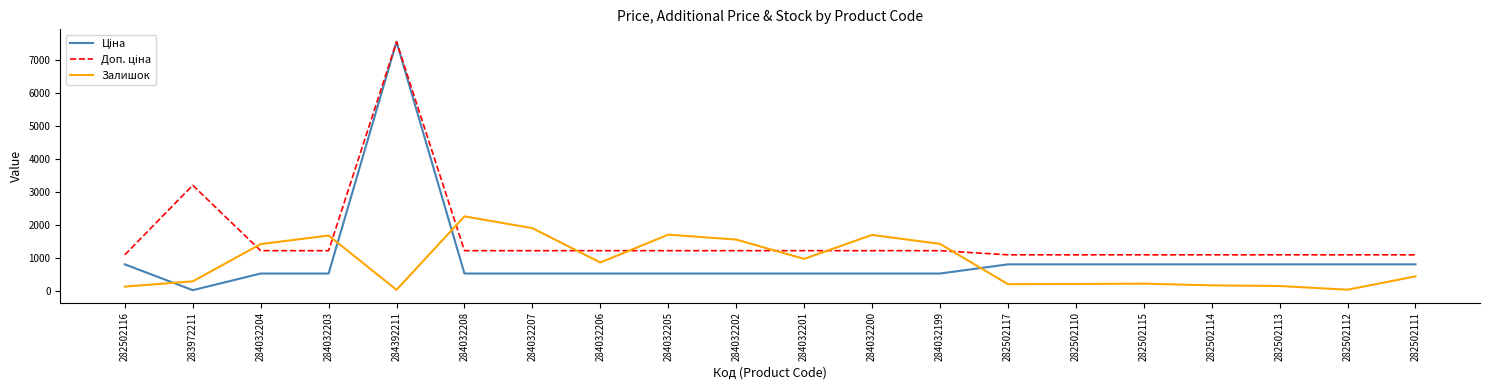

The value of Залишок at 284032207 is 1908.0. True or false?

True